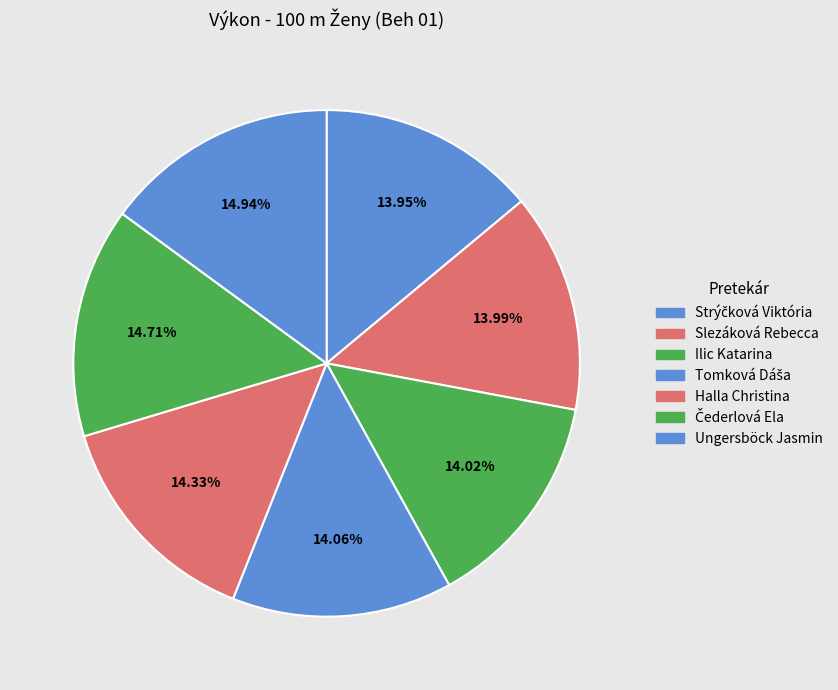

What is the ratio of the value at Strýčková Viktória to the value at Ungersböck Jasmin?

0.9